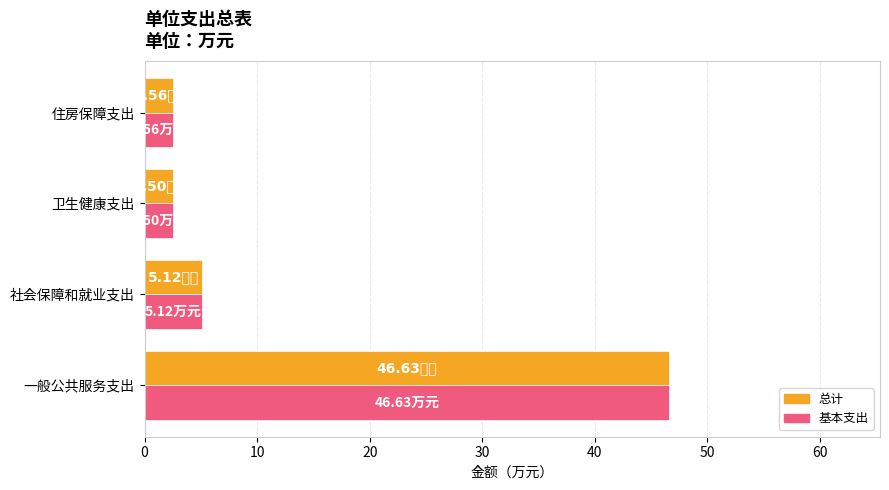

At how many categories does at least one series exceed 28?

1